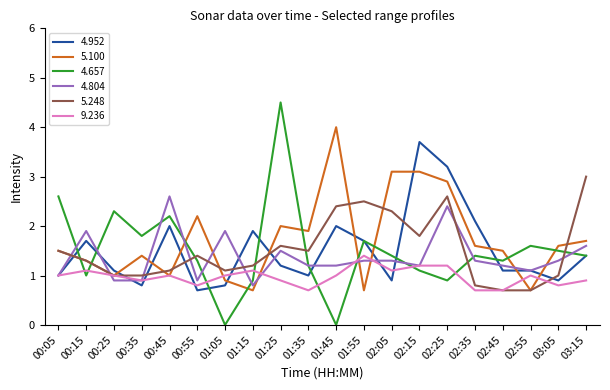

At which label does 4.657 first exceed 1?

00:05